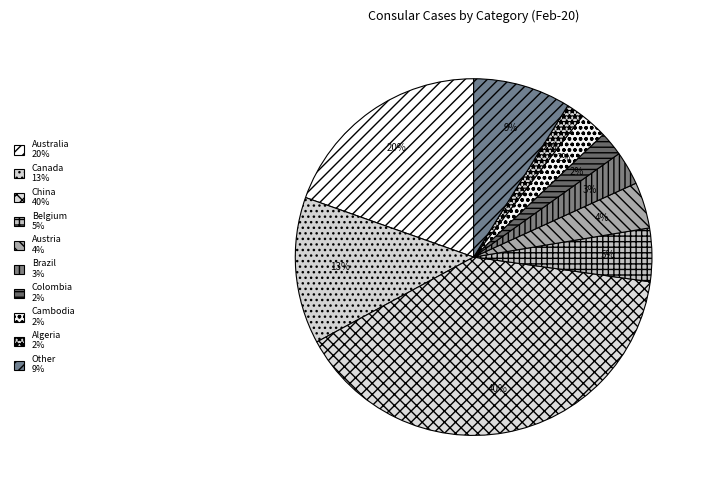

Count the number of slices in the pie.

10